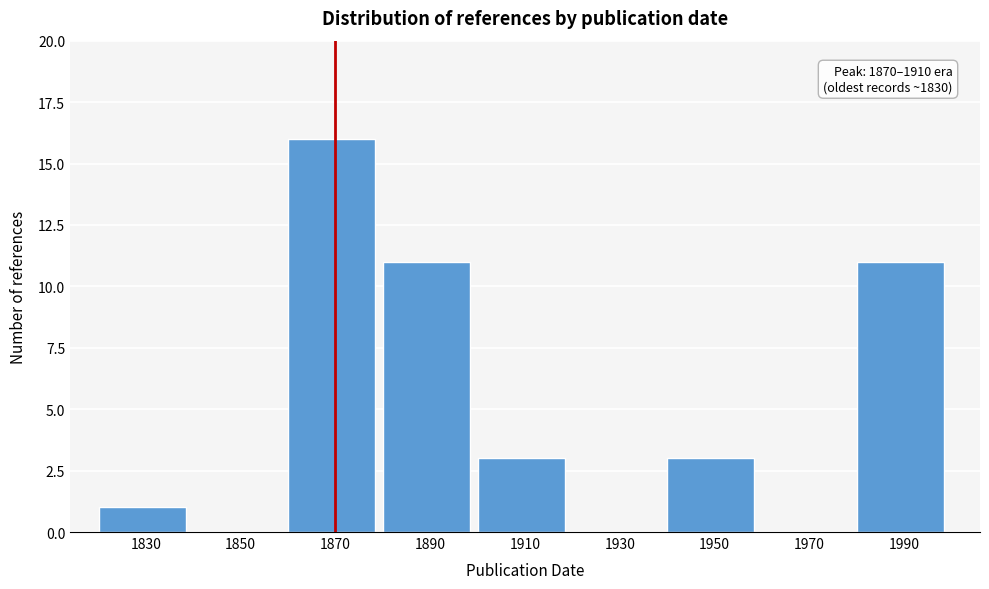

Reading right to left, list all the values displayed in this chart.

1990=11	1970=0	1950=3	1930=0	1910=3	1890=11	1870=16	1850=0	1830=1